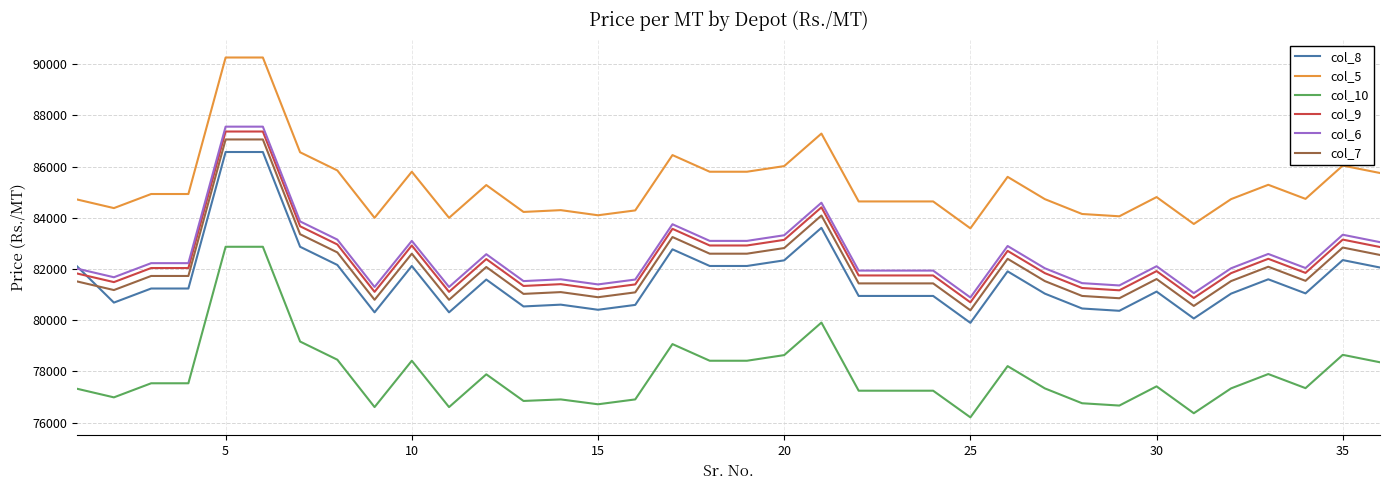

What is the highest value of the col_10 series?

82870